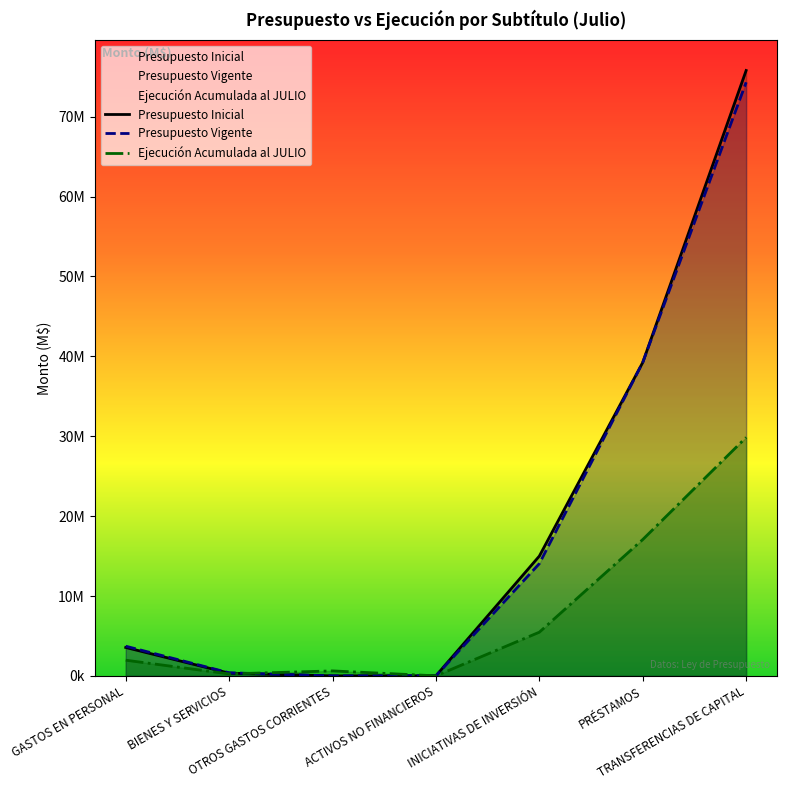

What is the average value of the Ejecución Acumulada al JULIO series?

7891620